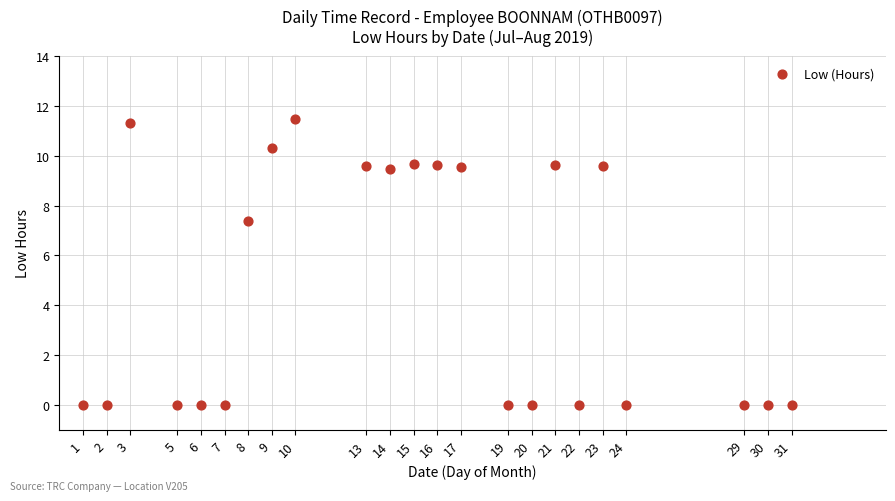

What Y value in the scatter plot is closest to 5?

7.4